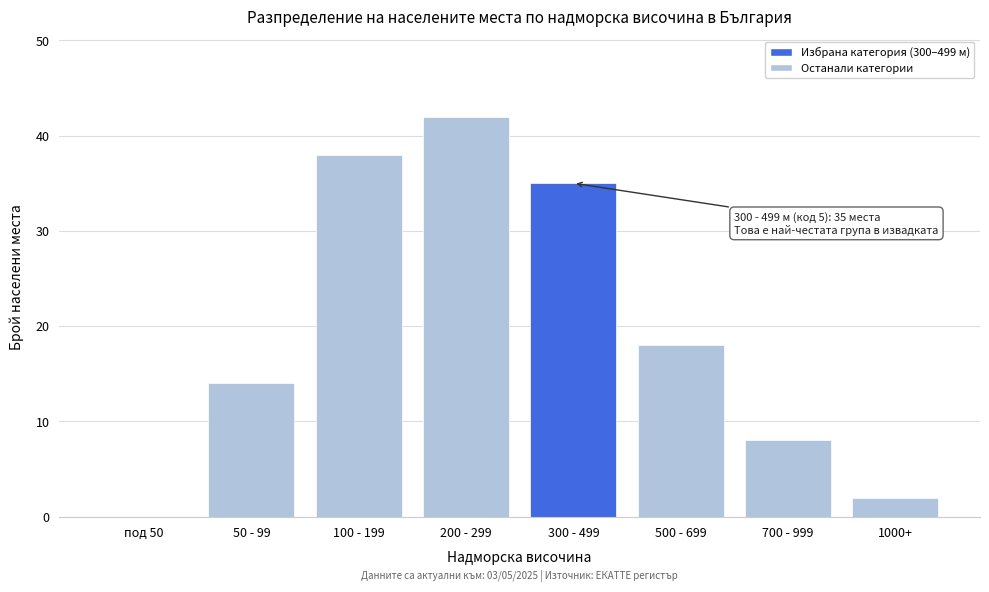

Reading left to right, transcribe all the data shown in this chart.

под 50=0	50 - 99=14	100 - 199=38	200 - 299=42	300 - 499=35	500 - 699=18	700 - 999=8	1000+=2